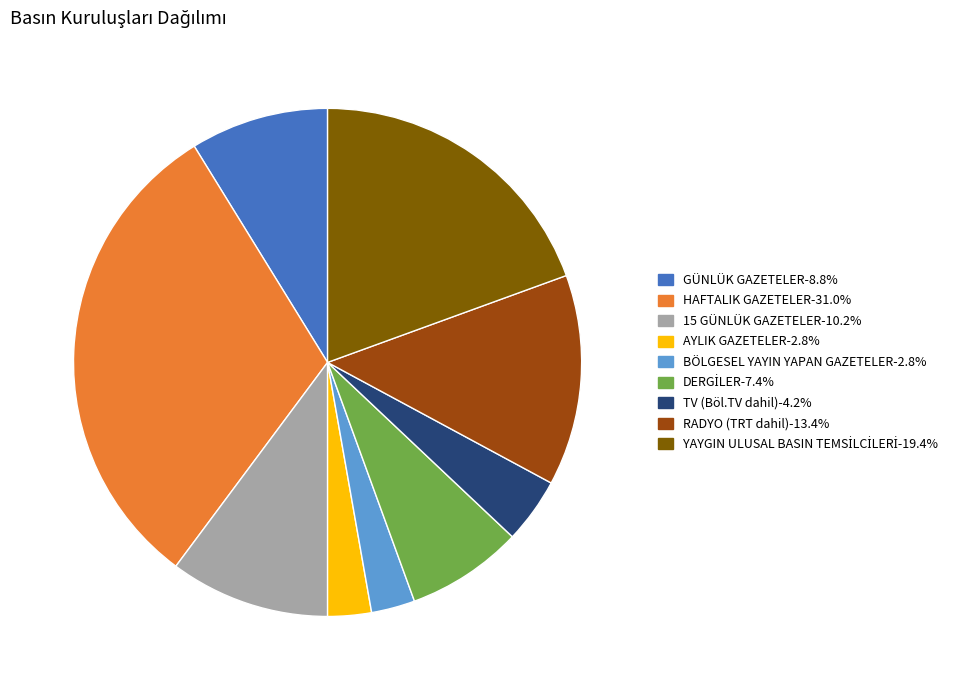

Does TV (Böl.TV dahil)-4.2% account for over 50% of the chart?

No